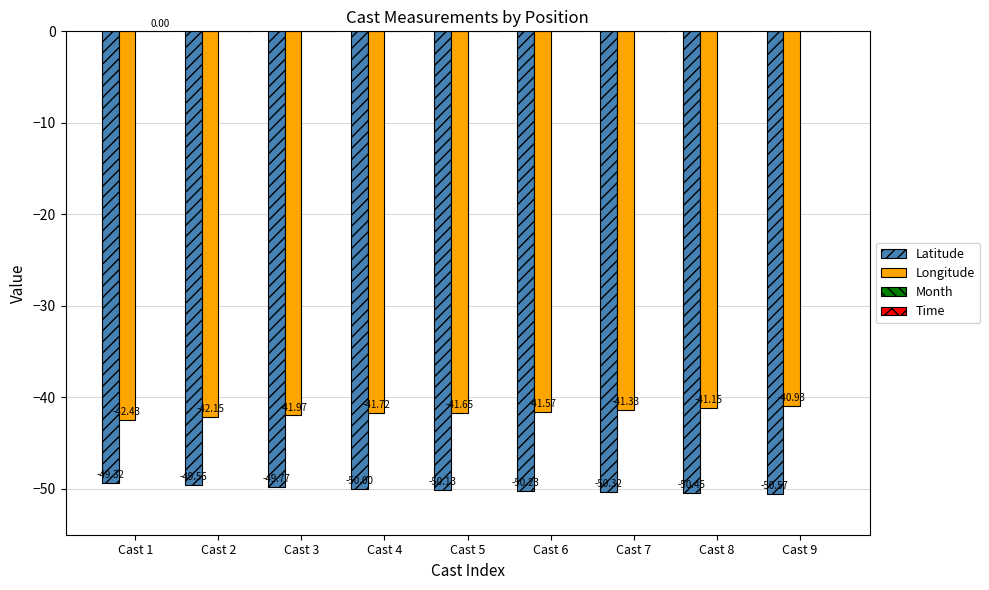

Rank the series by their maximum value, from lowest to highest.

Latitude, Longitude, Time, Month